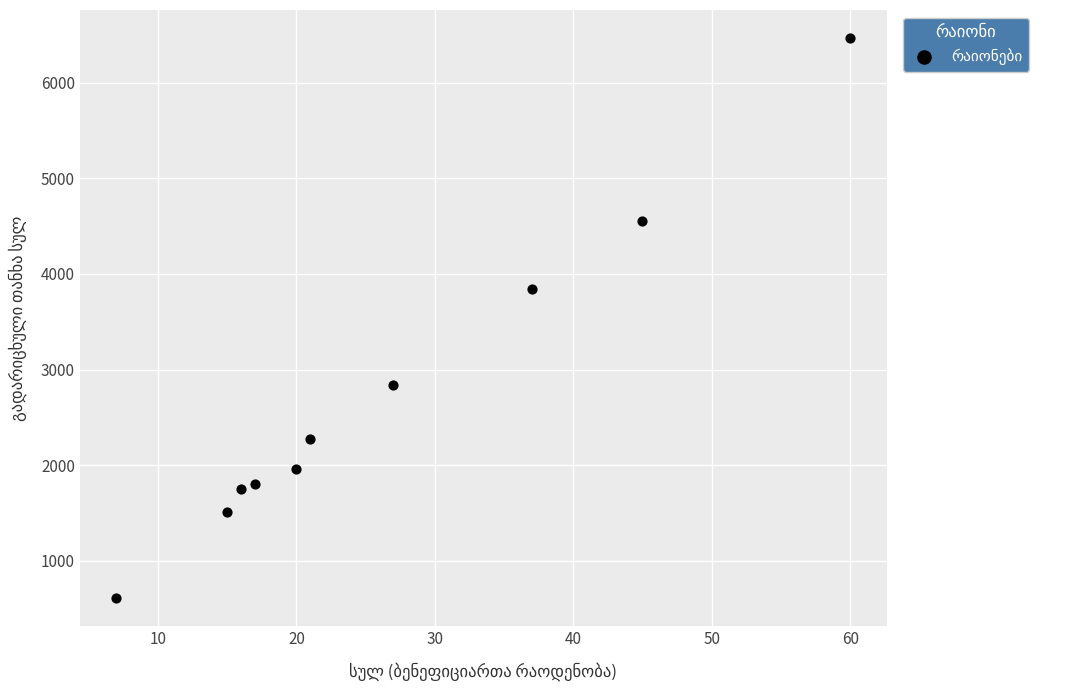

What Y value in the scatter plot is closest to 3537?

3846.5